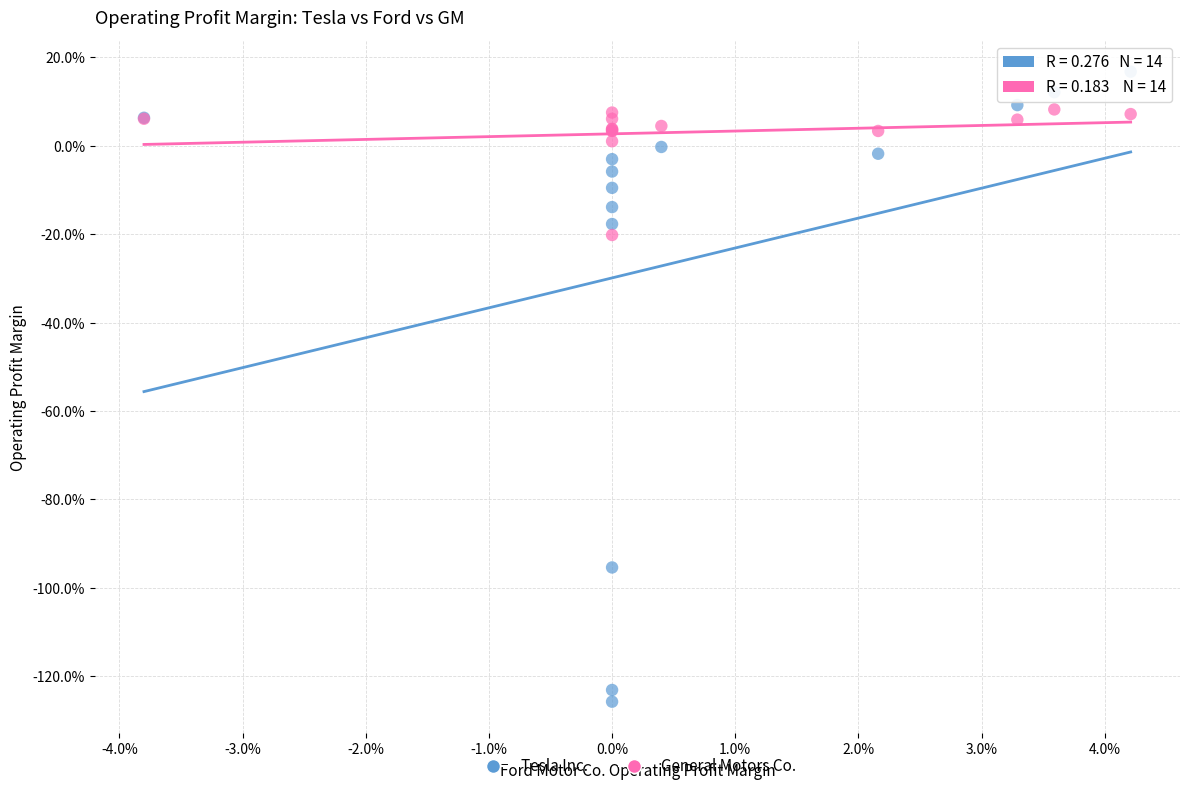

What are all the series names shown in the legend?

Tesla Inc., General Motors Co.